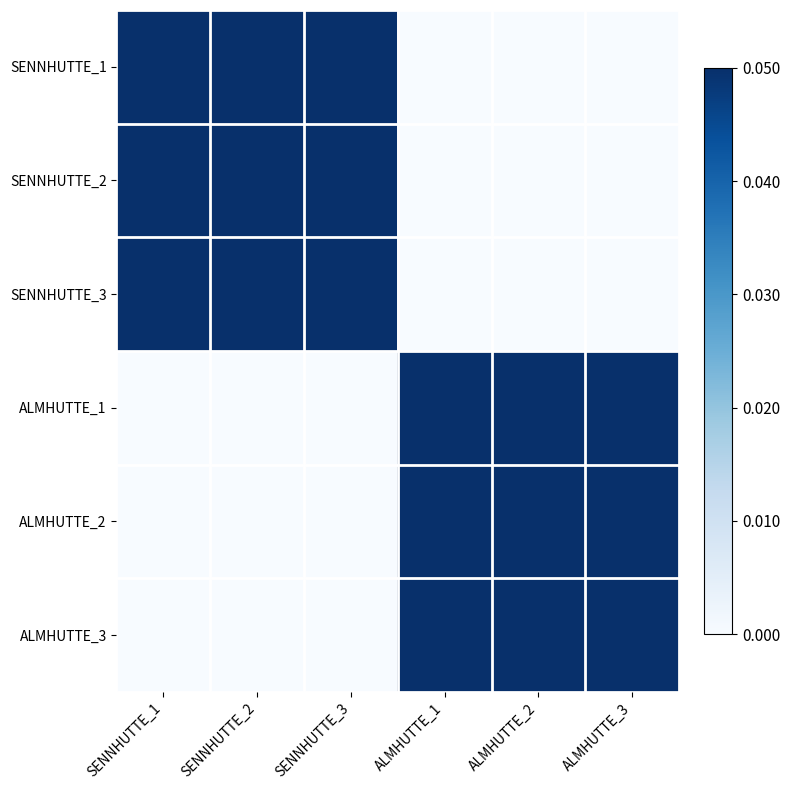

Reading left to right, transcribe all the data shown in this chart.

SENNHUTTE_1: SENNHUTTE_1=1	SENNHUTTE_2=1	SENNHUTTE_3=1	ALMHUTTE_1=0	ALMHUTTE_2=0	ALMHUTTE_3=0
SENNHUTTE_2: SENNHUTTE_1=1	SENNHUTTE_2=1	SENNHUTTE_3=1	ALMHUTTE_1=0	ALMHUTTE_2=0	ALMHUTTE_3=0
SENNHUTTE_3: SENNHUTTE_1=1	SENNHUTTE_2=1	SENNHUTTE_3=1	ALMHUTTE_1=0	ALMHUTTE_2=0	ALMHUTTE_3=0
ALMHUTTE_1: SENNHUTTE_1=0	SENNHUTTE_2=0	SENNHUTTE_3=0	ALMHUTTE_1=1	ALMHUTTE_2=1	ALMHUTTE_3=1
ALMHUTTE_2: SENNHUTTE_1=0	SENNHUTTE_2=0	SENNHUTTE_3=0	ALMHUTTE_1=1	ALMHUTTE_2=1	ALMHUTTE_3=1
ALMHUTTE_3: SENNHUTTE_1=0	SENNHUTTE_2=0	SENNHUTTE_3=0	ALMHUTTE_1=1	ALMHUTTE_2=1	ALMHUTTE_3=1